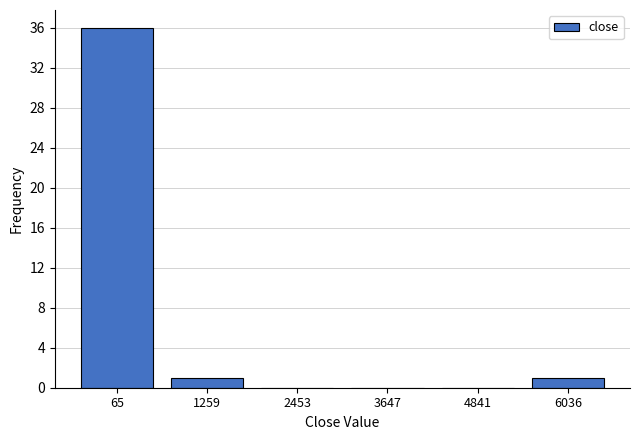

Reading left to right, what are all the values shown in this chart?

65=36	1259=1	2453=0	3647=0	4841=0	6036=1